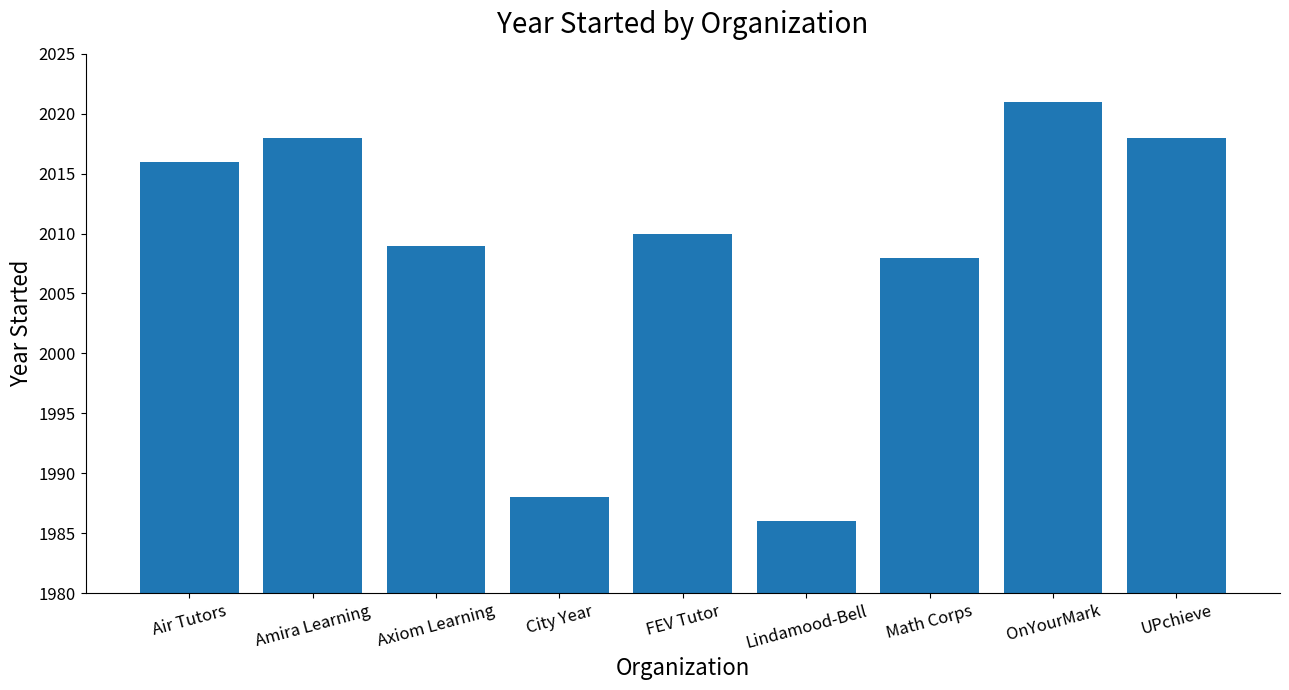

The value at OnYourMark is 987. True or false?

False